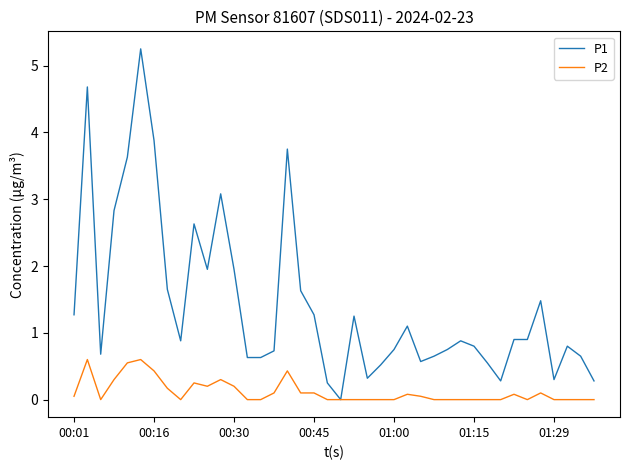

What is the average value of the P1 series?

1.4